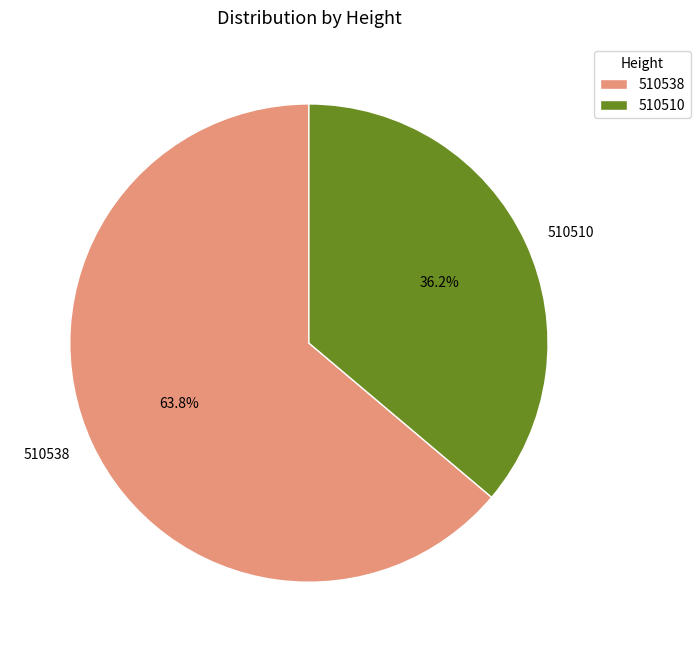

Does any single category account for the majority?

Yes